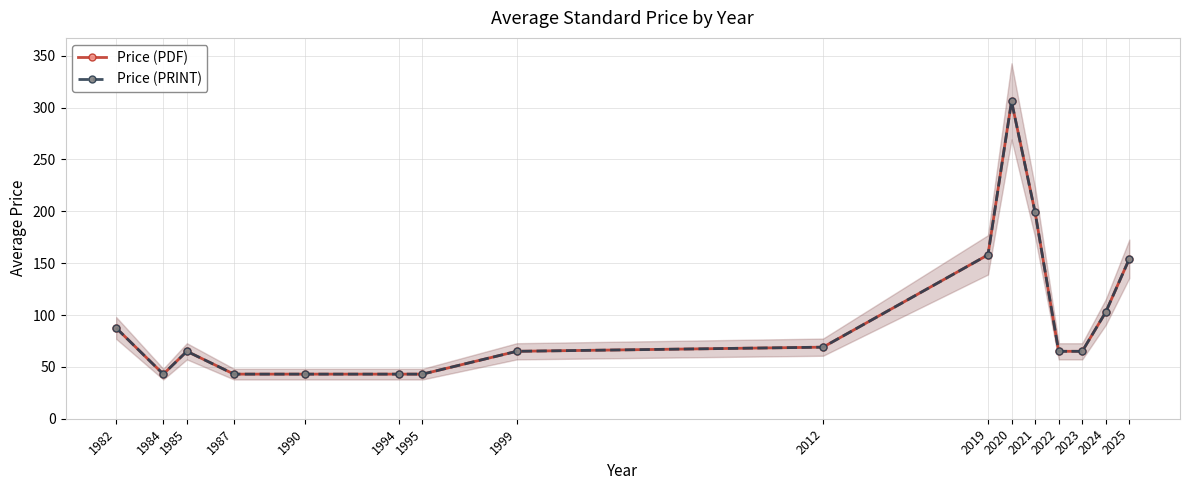

What is the value of the Price (PDF) point at the 5th from the left?

43.0